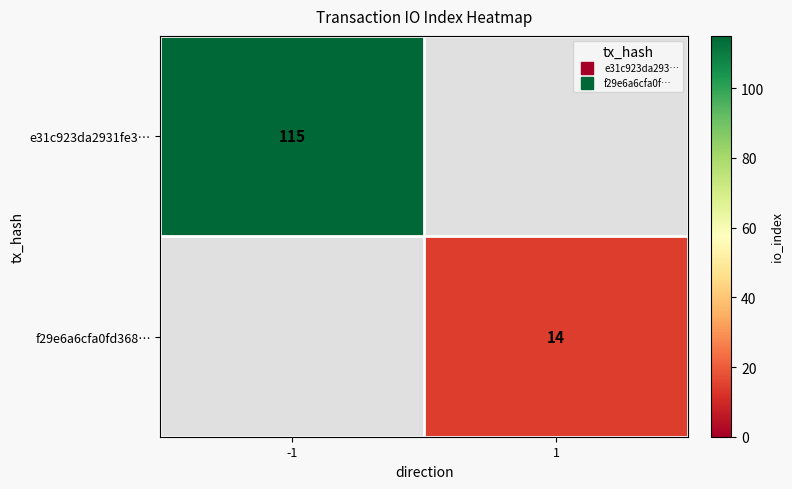

Is the value of e31c923da2931fe3… at -1 greater than the value of f29e6a6cfa0fd368… at -1?

Yes